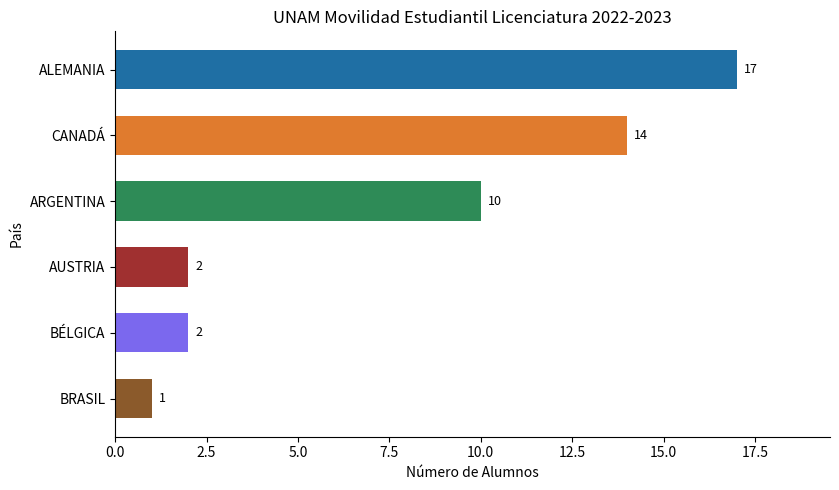

True or false: the data shows 14 at CANADÁ.

True